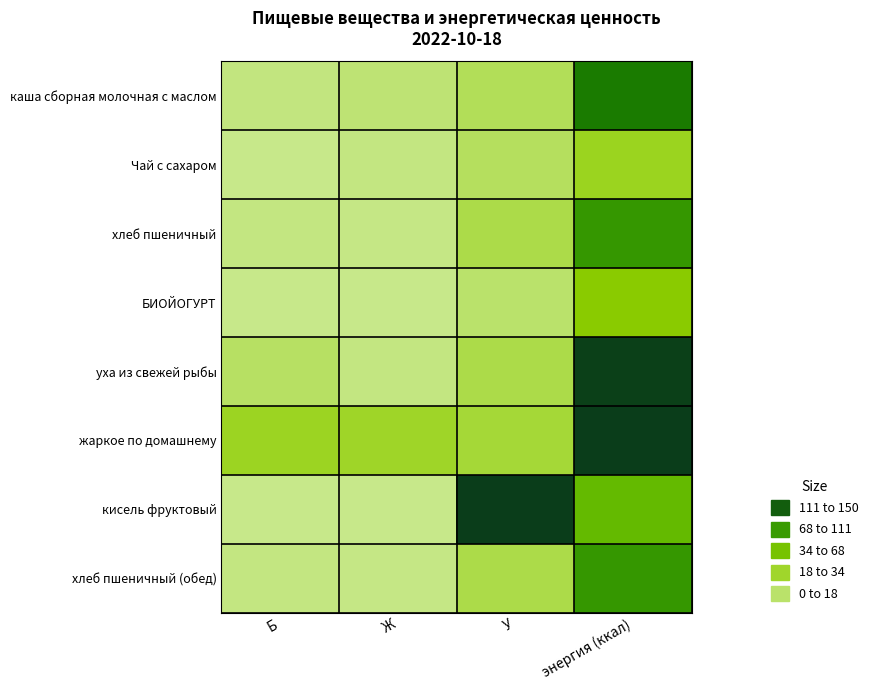

At which category is the sum across all series the highest?

У